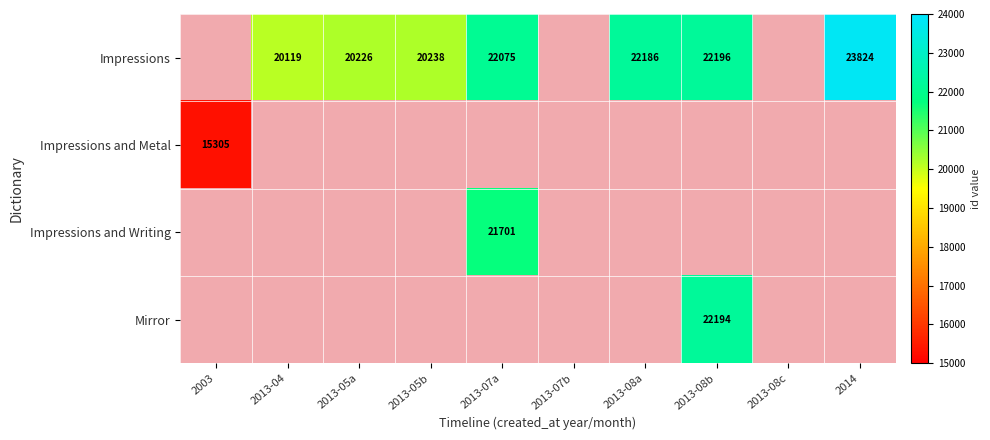

The value of Impressions at 2013-05b is 9442.5. True or false?

False